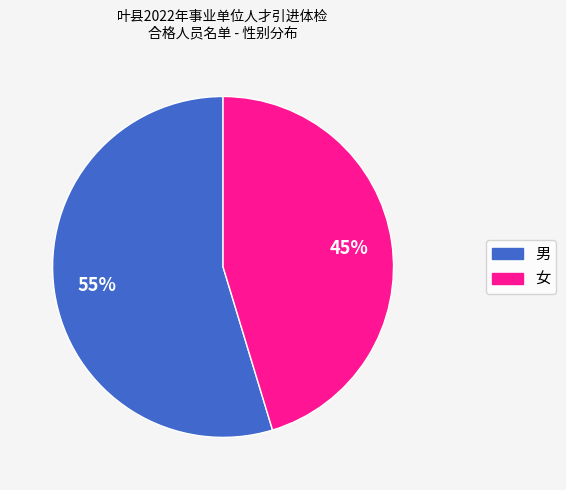

To the nearest percent, what portion does 男 represent?

55%